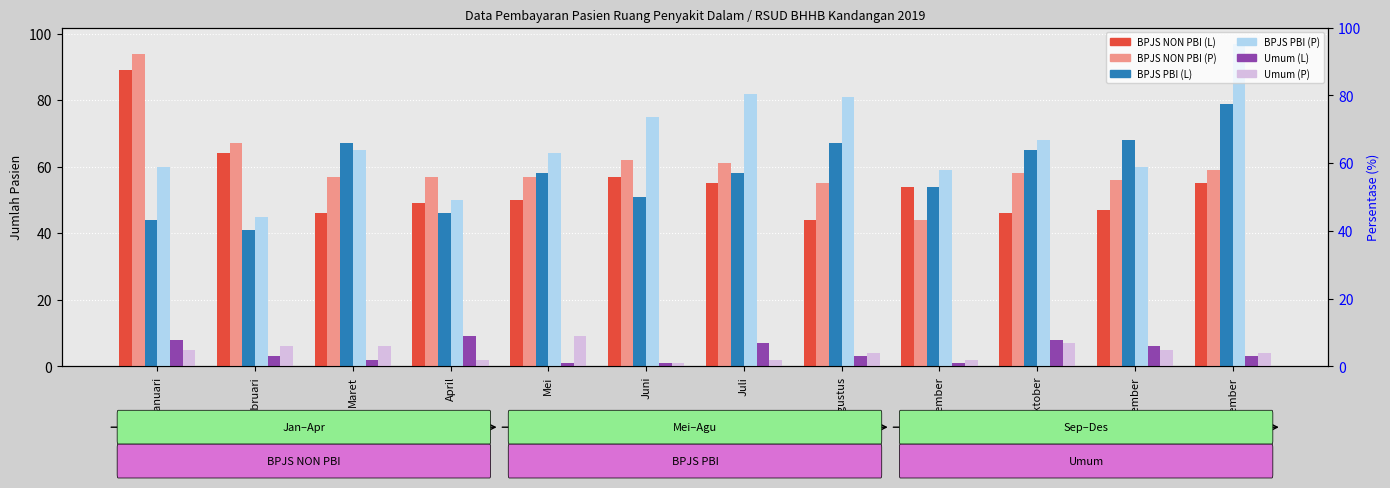

What is the difference between the second highest and second lowest values in the Umum (P) series?

5